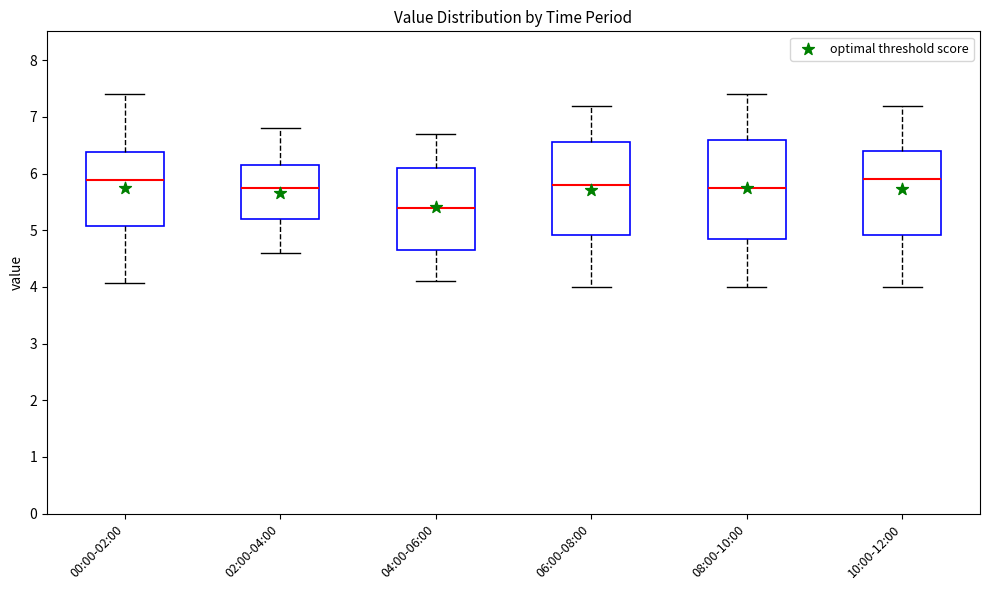

Reading left to right, read every box against the y-axis: the position of its median line, the range the box covers, and the ends of its whiskers. The values are not printed on the chart, so give them approximately, as read against the axis.

00:00-02:00: median 5.9, box 5.1 to 6.4, whiskers 4.1 to 7.4
02:00-04:00: median 5.8, box 5.2 to 6.2, whiskers 4.6 to 6.8
04:00-06:00: median 5.4, box 4.7 to 6.1, whiskers 4.1 to 6.7
06:00-08:00: median 5.8, box 4.9 to 6.6, whiskers 4.0 to 7.2
08:00-10:00: median 5.8, box 4.9 to 6.6, whiskers 4.0 to 7.4
10:00-12:00: median 5.9, box 4.9 to 6.4, whiskers 4.0 to 7.2